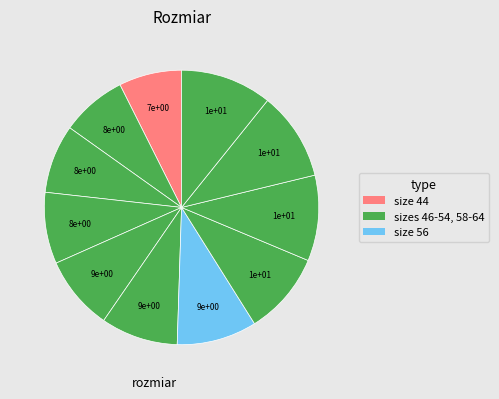

How many slices are in this pie chart?

11